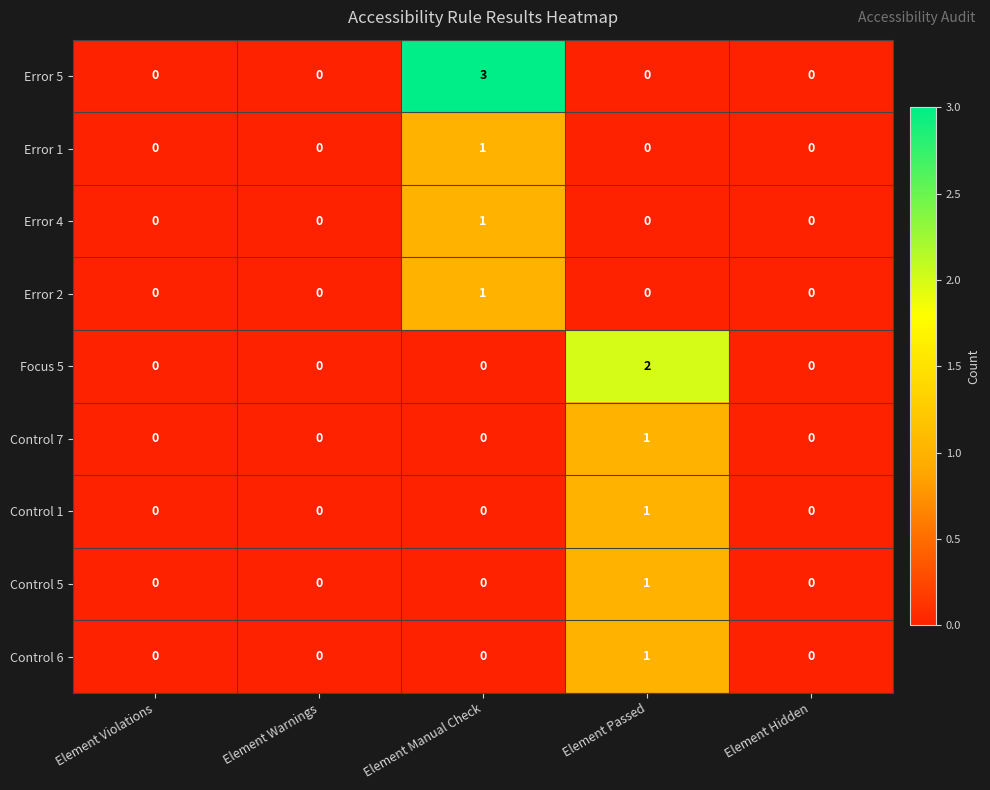

How many Focus 5 values are between 0 and 1?

4